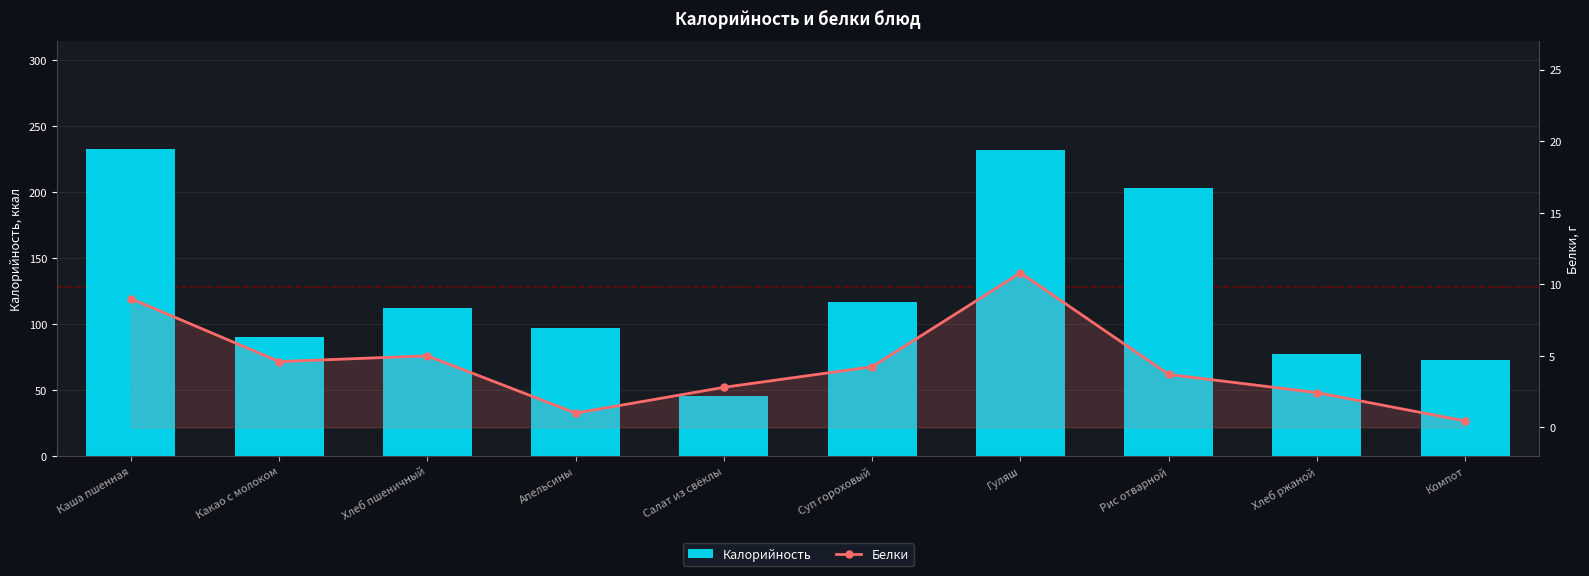

How many values in the Калорийность series are below 112?

5